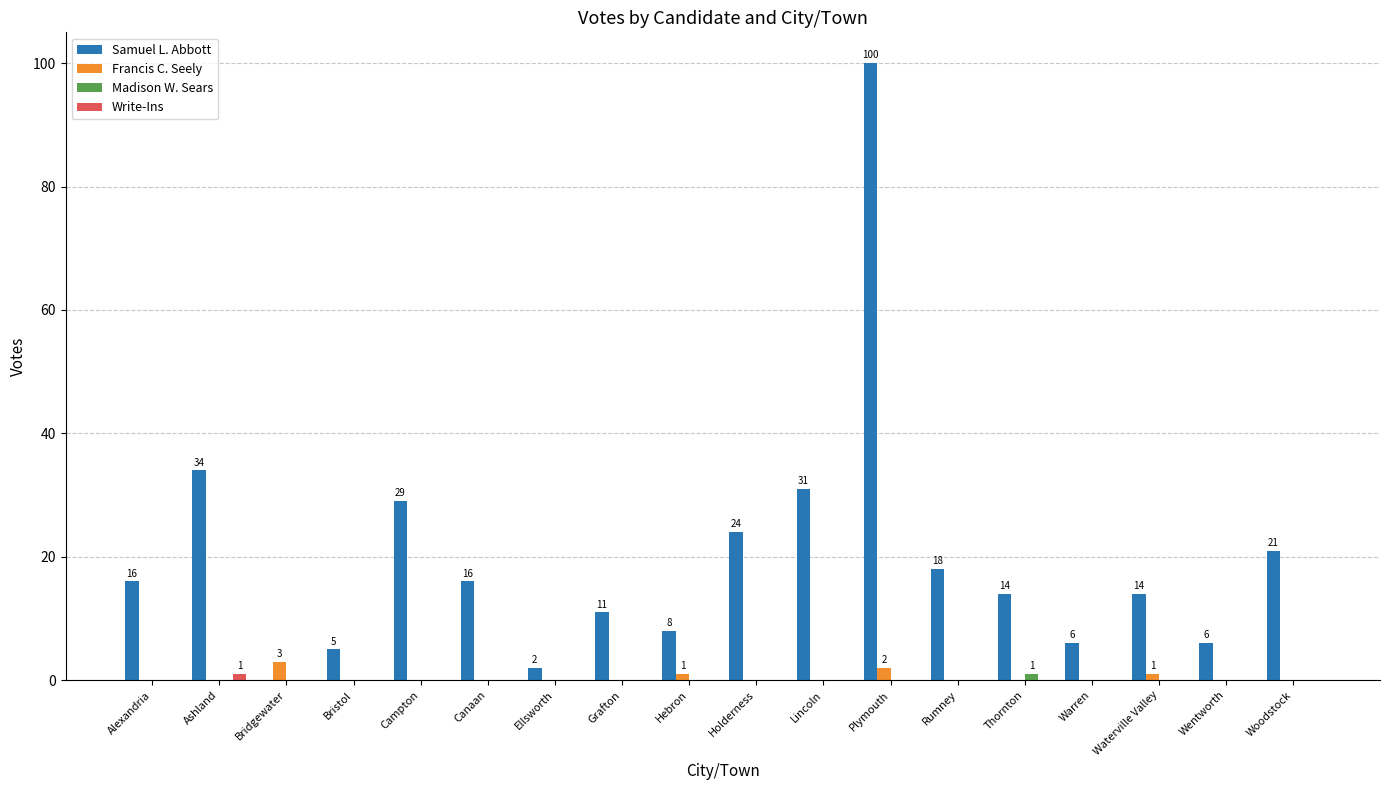

How many positive values does the Samuel L. Abbott series have?

17